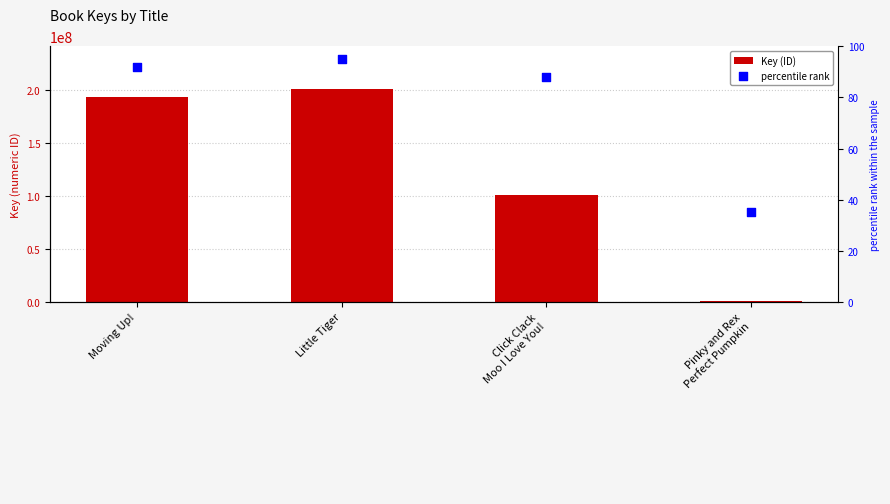

At which category is the sum across all series the highest?

Little Tiger